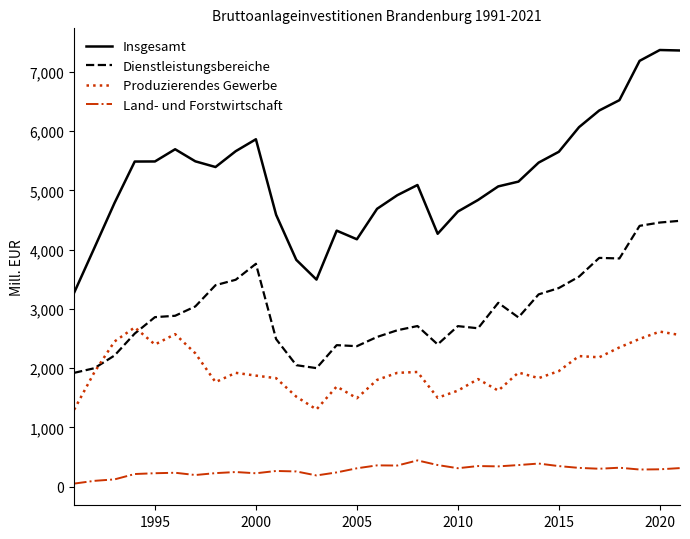

Which series has the largest total across all categories?

Insgesamt